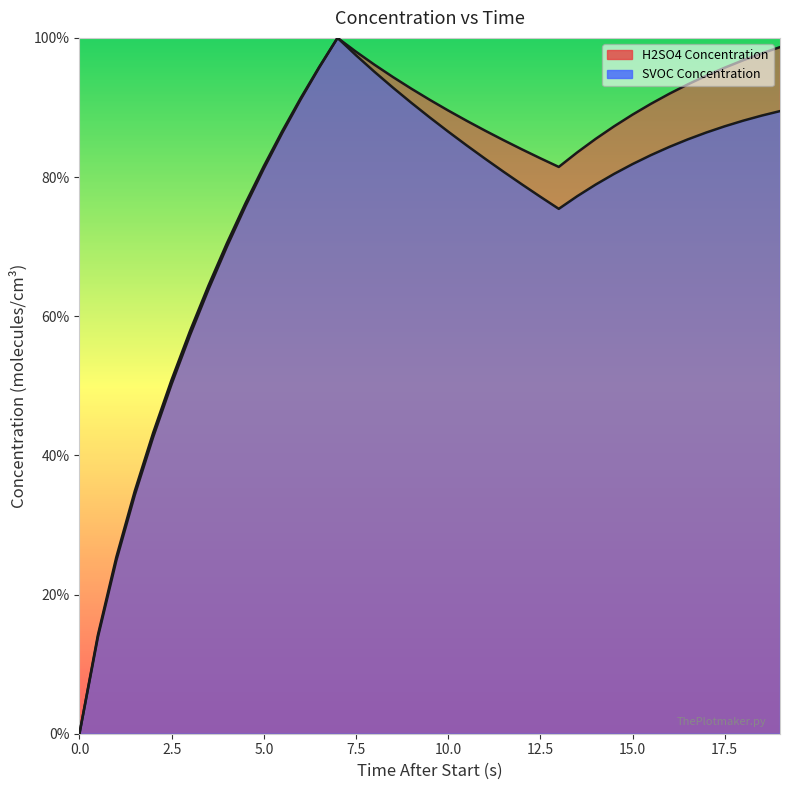

What is the difference between the maximum and second lowest values in the H2SO4 Concentration series?

86.1